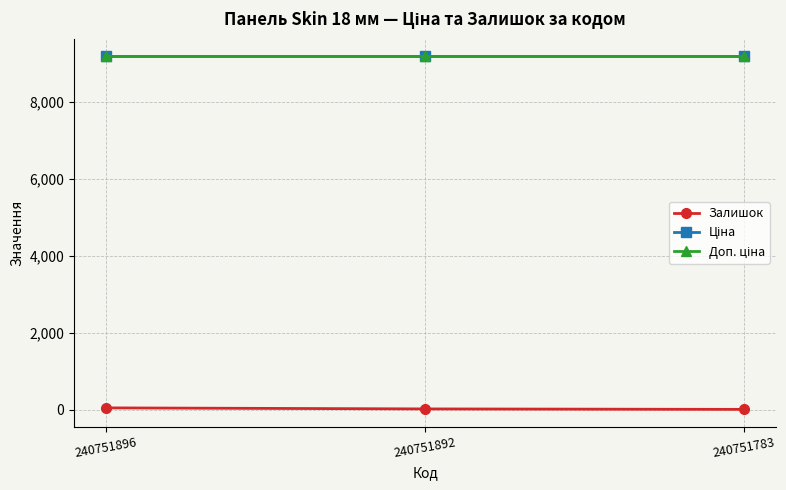

At how many categories does at least one series exceed 2276?

3